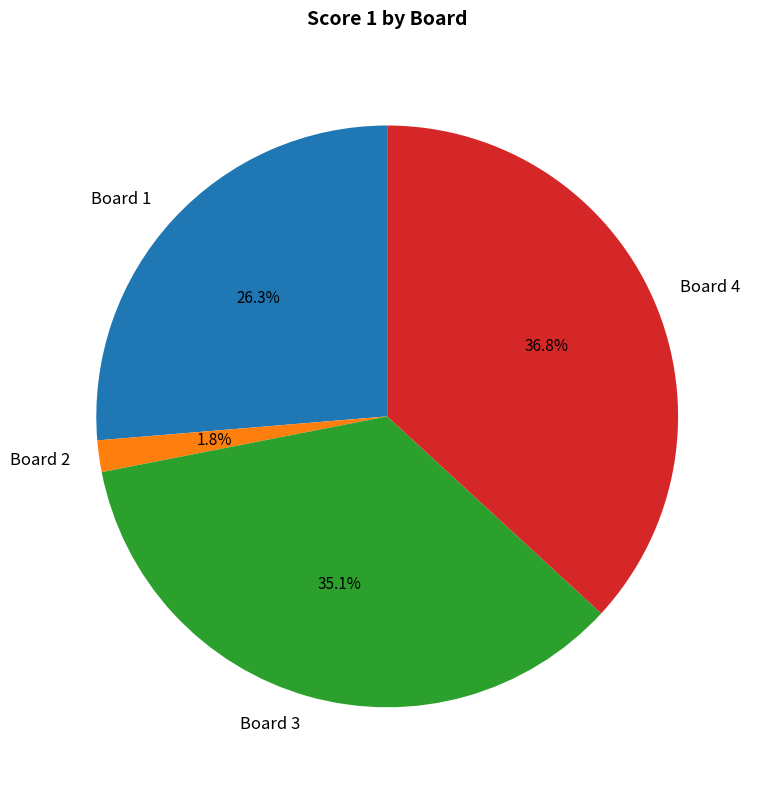

True or false: Board 1 accounts for 26% of the total.

True